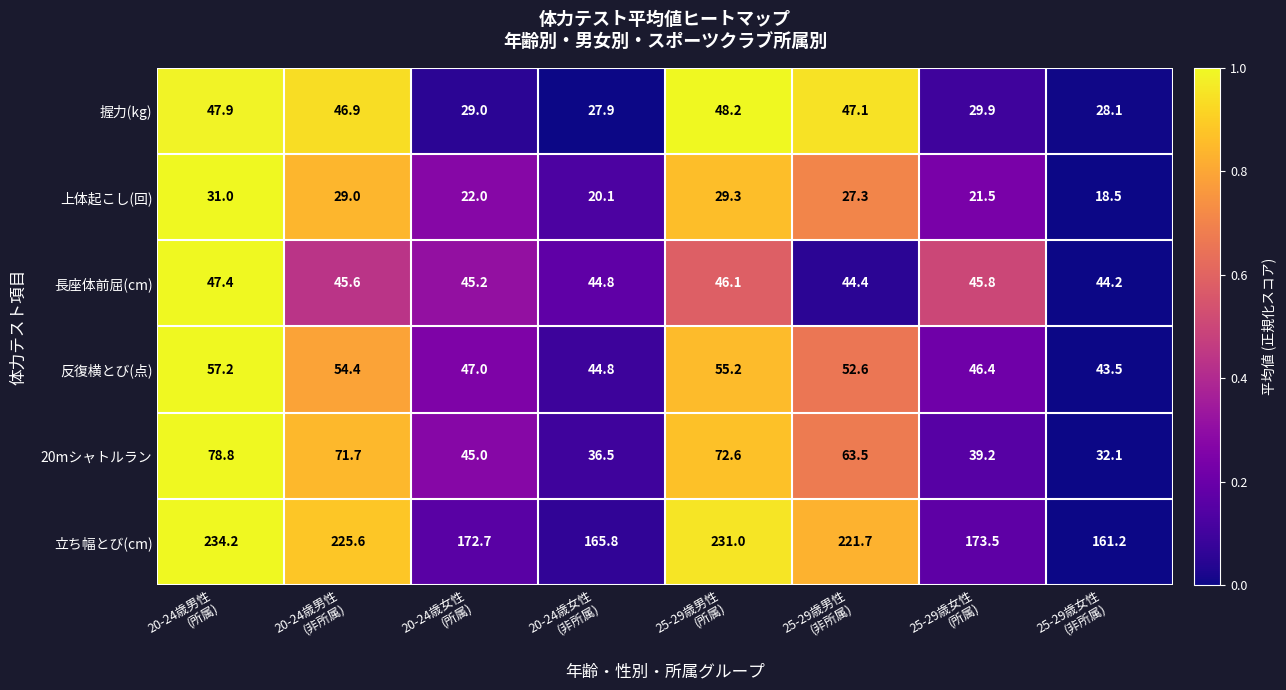

Between 20-24歳男性
(所属) and 20-24歳女性
(非所属), which series saw the biggest shift?

立ち幅とび(cm)